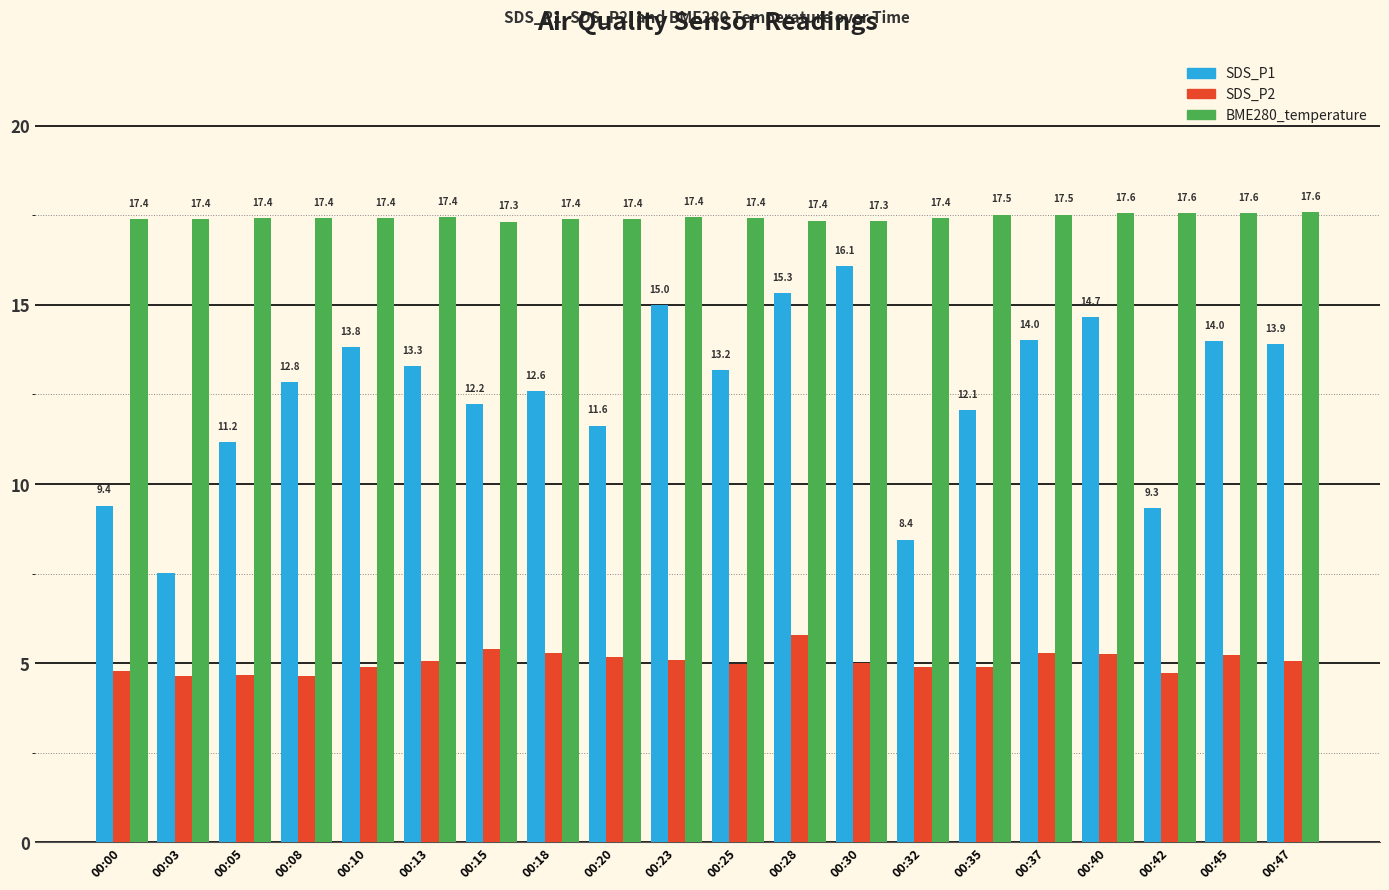

List the series in order of their peak value, highest first.

BME280_temperature, SDS_P1, SDS_P2